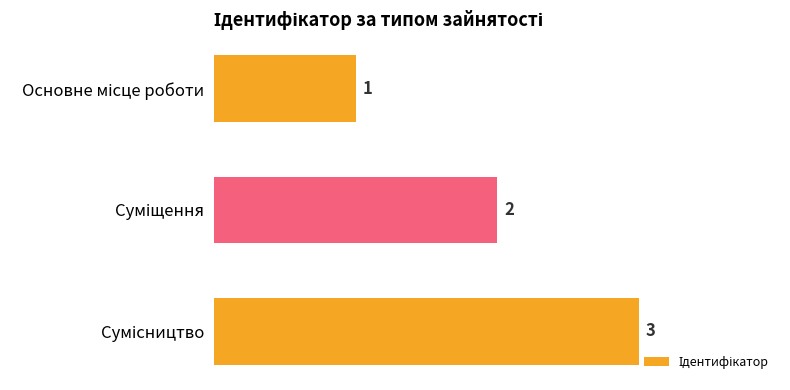

What is the difference between the maximum and minimum values?

2